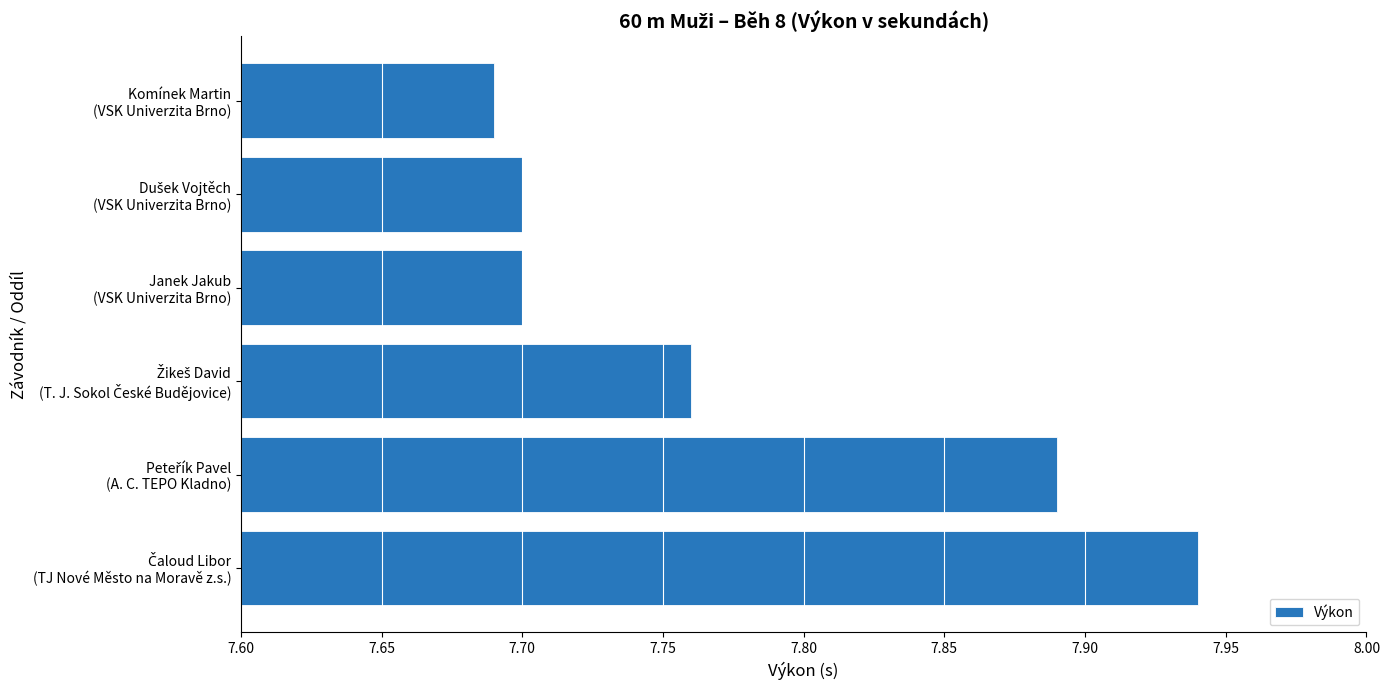

How many values are between 7 and 8?

6